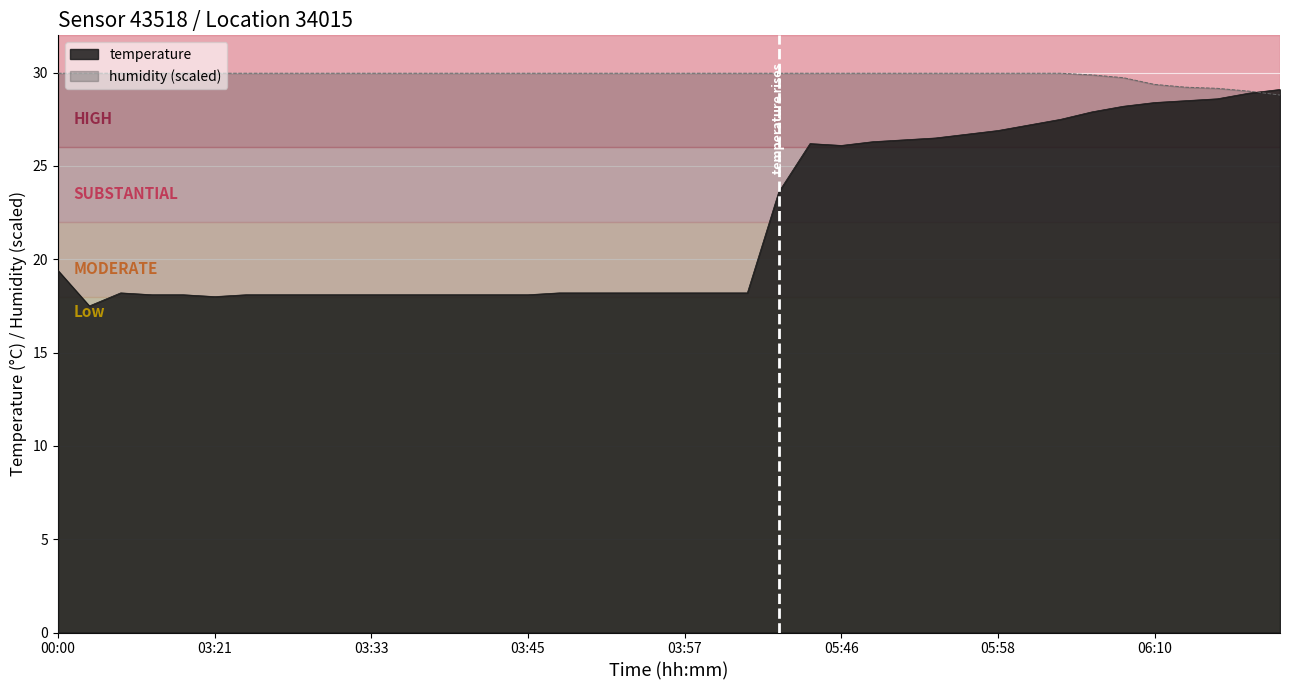

Reading right to left, what are all the values shown in this chart?

temperature: 29.1	28.9	28.6	28.5	28.4	28.2	27.9	27.5	27.2	26.9	26.7	26.5	26.4	26.3	26.1	26.2	23.6	18.2	18.2	18.2	18.2	18.2	18.2	18.2	18.1	18.1	18.1	18.1	18.1	18.1	18.1	18.1	18.1	18.1	18.0	18.1	18.1	18.2	17.5	19.4
humidity: 28.8	29.0	29.2	29.2	29.4	29.7	29.9	30.0	30.0	30.0	30.0	30.0	30.0	30.0	30.0	30.0	30.0	30.0	30.0	30.0	30.0	30.0	30.0	30.0	30.0	30.0	30.0	30.0	30.0	30.0	30.0	30.0	30.0	30.0	30.0	30.0	30.0	30.0	30.0	30.0